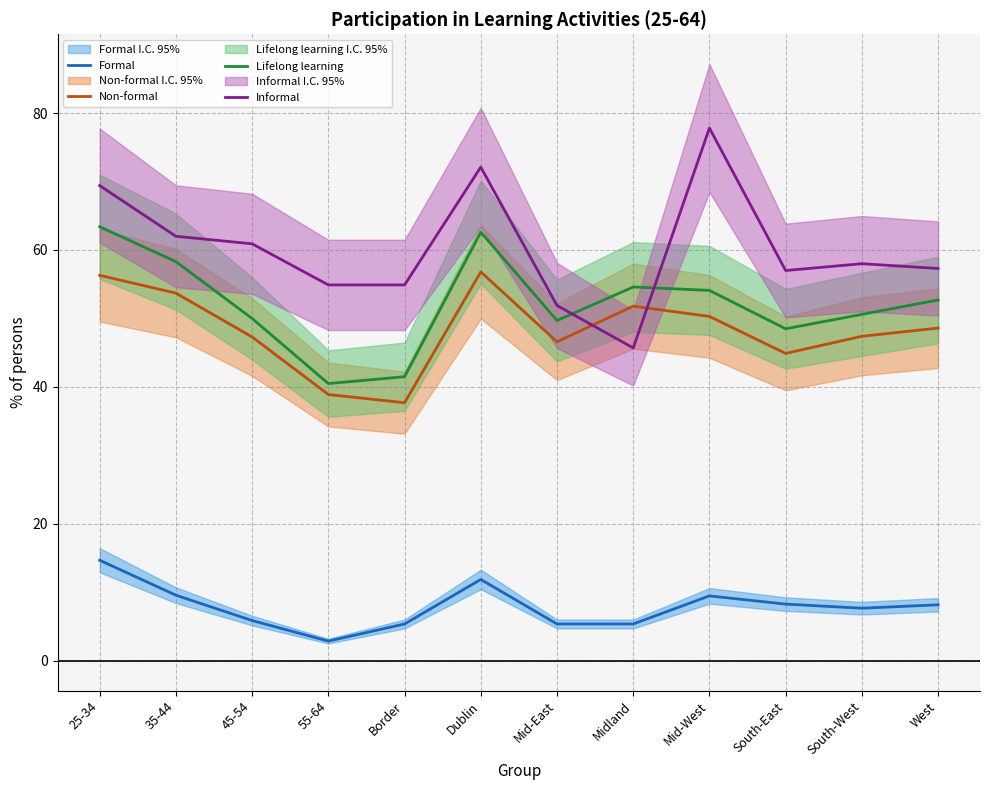

Reading left to right, transcribe all the data shown in this chart.

Formal: 25-34=14.7	35-44=9.6	45-54=5.9	55-64=2.9	Border=5.4	Dublin=11.9	Mid-East=5.4	Midland=5.4	Mid-West=9.5	South-East=8.3	South-West=7.7	West=8.2
Non-formal: 25-34=56.3	35-44=53.7	45-54=47.3	55-64=38.9	Border=37.7	Dublin=56.8	Mid-East=46.6	Midland=51.8	Mid-West=50.3	South-East=44.9	South-West=47.4	West=48.6
Lifelong learning: 25-34=63.4	35-44=58.3	45-54=50.0	55-64=40.5	Border=41.5	Dublin=62.6	Mid-East=49.7	Midland=54.6	Mid-West=54.1	South-East=48.5	South-West=50.6	West=52.7
Informal: 25-34=69.4	35-44=62.0	45-54=60.9	55-64=54.9	Border=54.9	Dublin=72.1	Mid-East=51.9	Midland=45.7	Mid-West=77.8	South-East=57.0	South-West=58.0	West=57.3